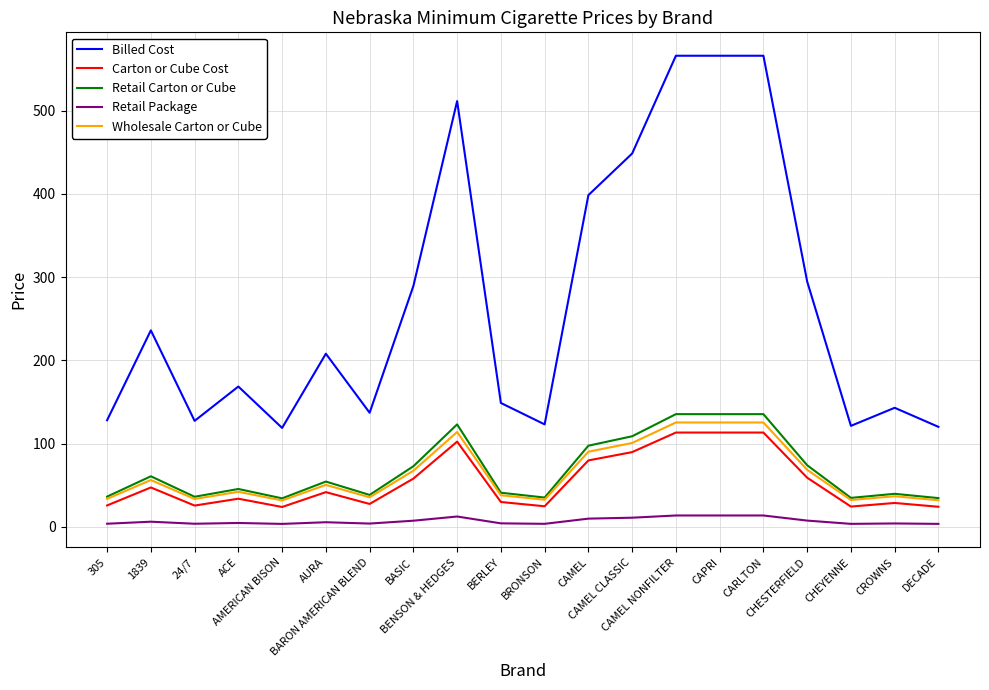

List the series in order of their peak value, lowest first.

Retail Package, Carton or Cube Cost, Wholesale Carton or Cube, Retail Carton or Cube, Billed Cost